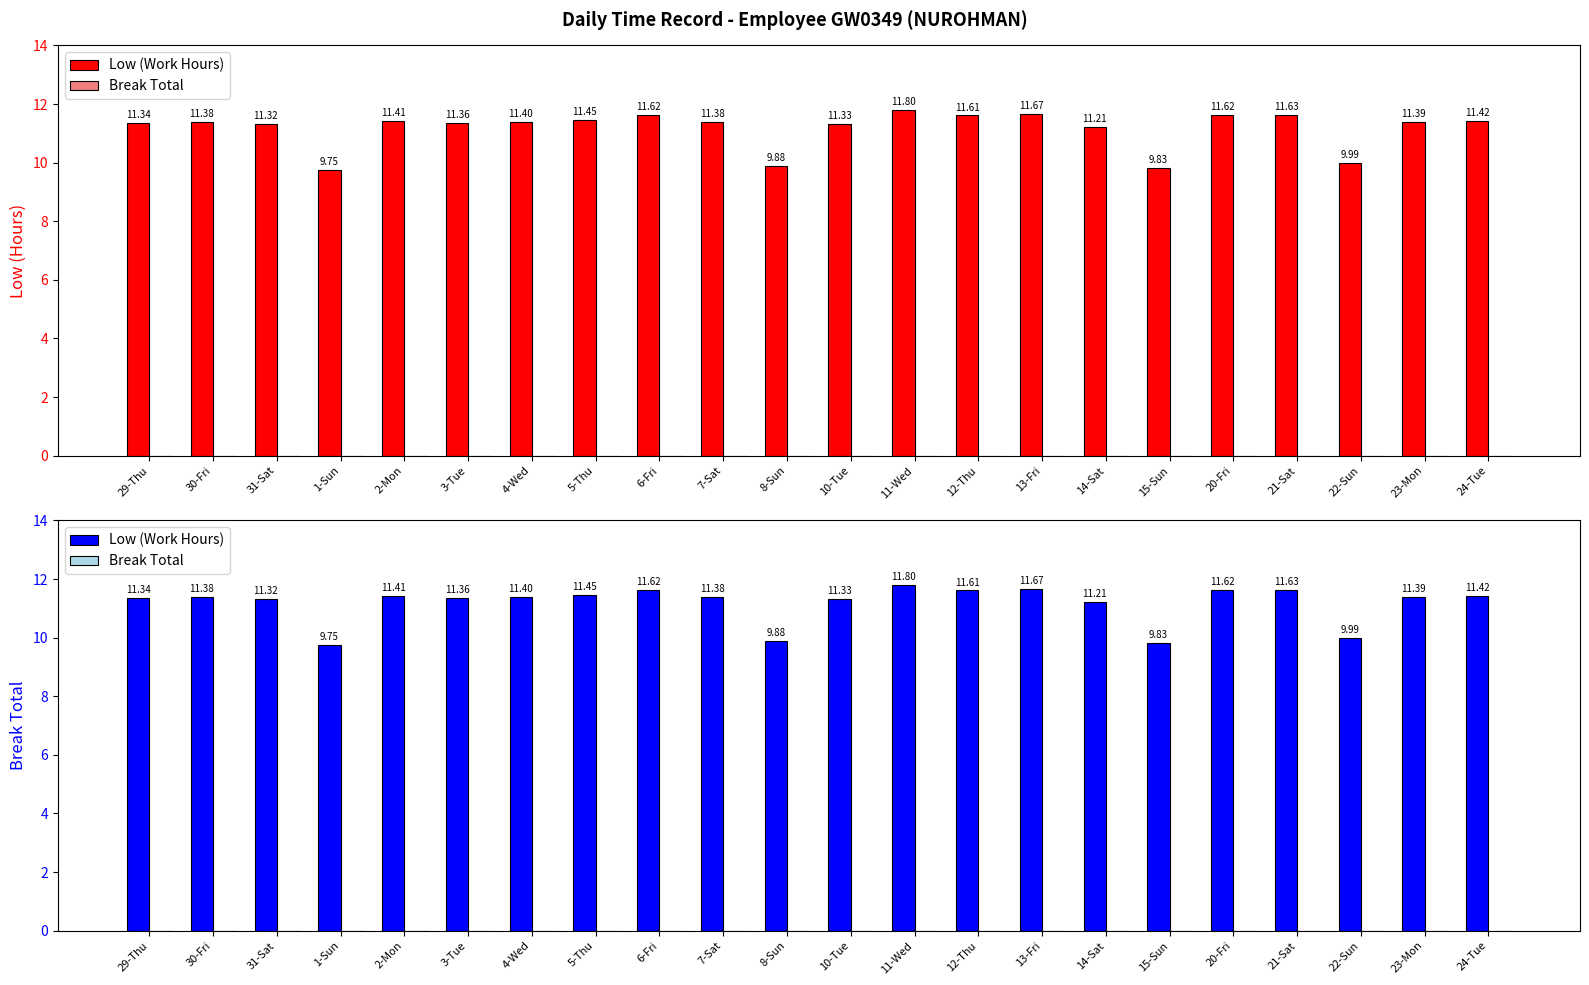

What is the difference between the maximum and minimum values in the Low (Work Hours) series?

2.1